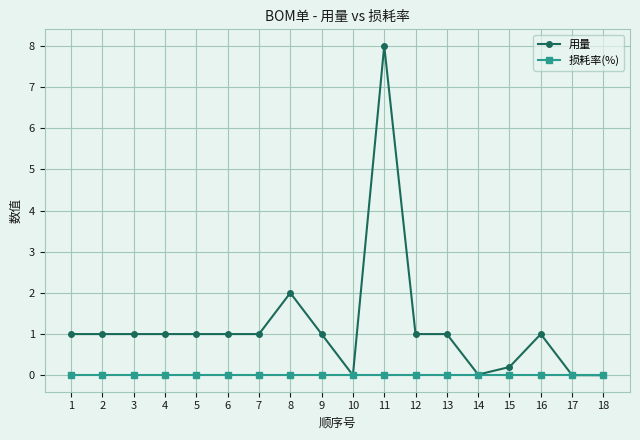

What is the difference between the highest and lowest values at 15?

0.2